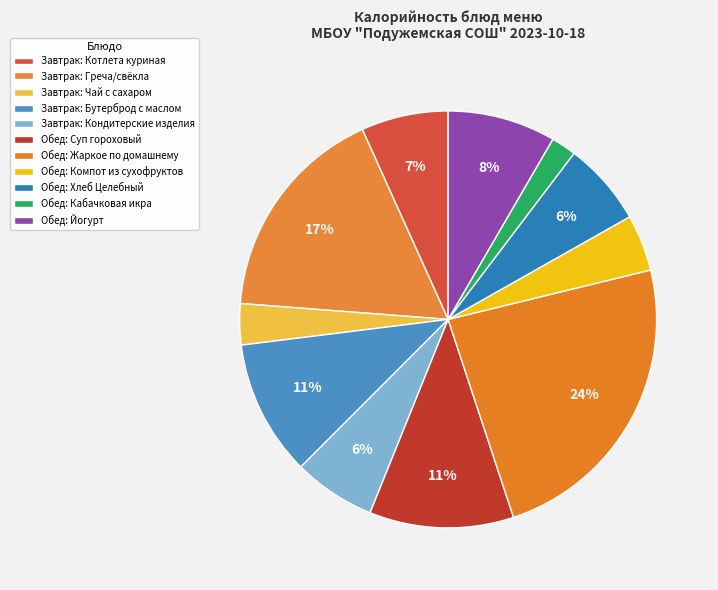

Which category has the smallest portion of the pie?

Кабачковая икра